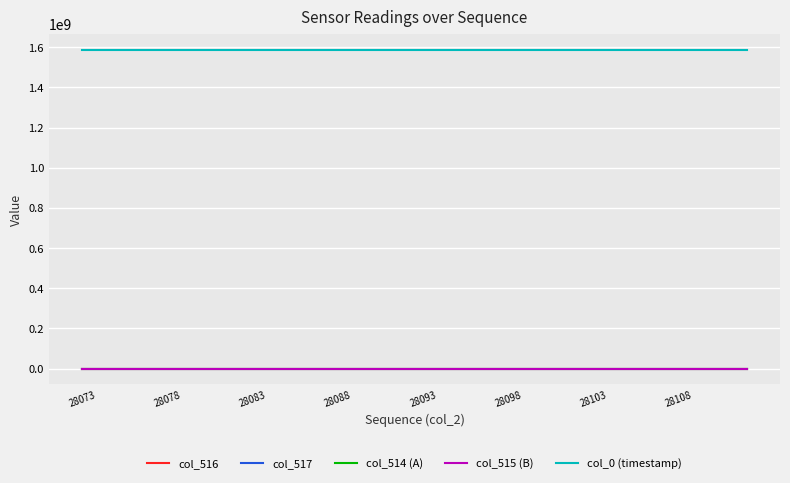

Which series has the largest total across all categories?

col_0 (timestamp)